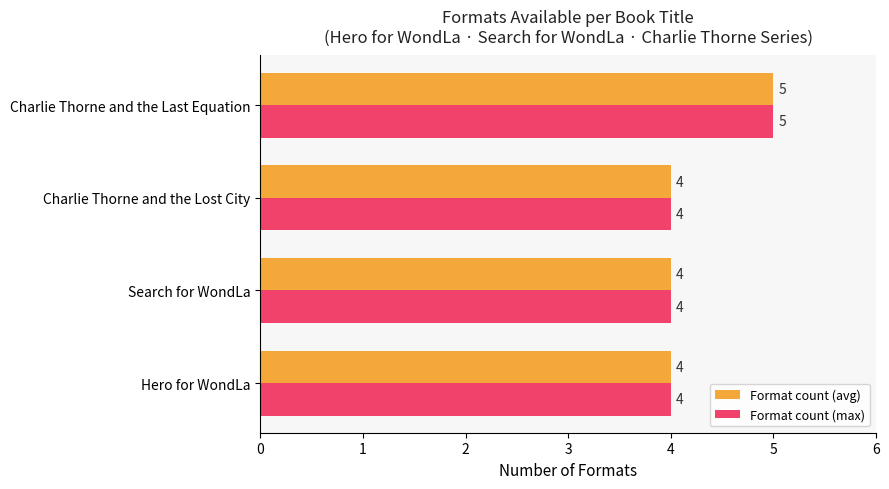

At which category is the sum across all series the highest?

Charlie Thorne and the Last Equation